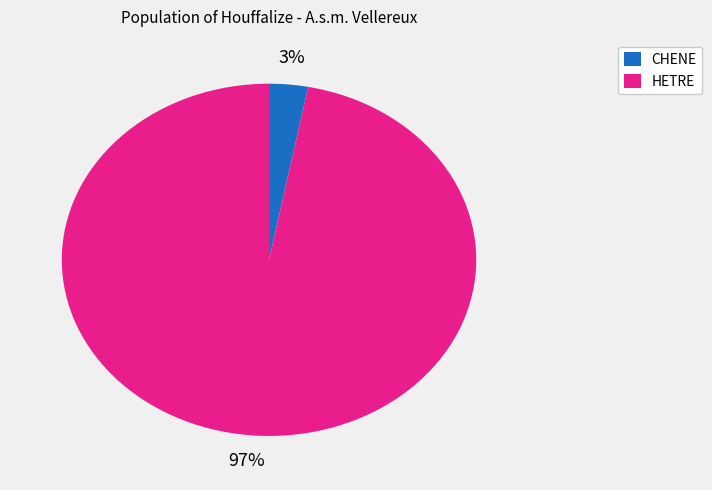

To the nearest percent, what is the average slice percentage?

50%